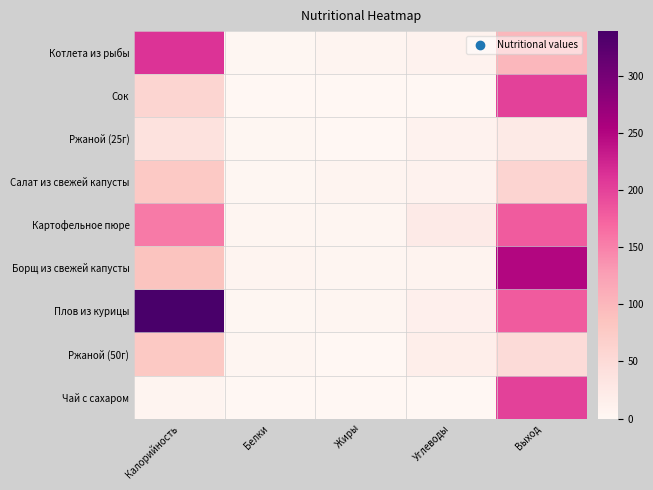

List the series in order of their peak value, highest first.

Плов из курицы, Борщ из свежей капусты, Котлета из рыбы, Сок, Чай с сахаром, Картофельное пюре, Ржаной (50г), Салат из свежей капусты, Ржаной (25г)